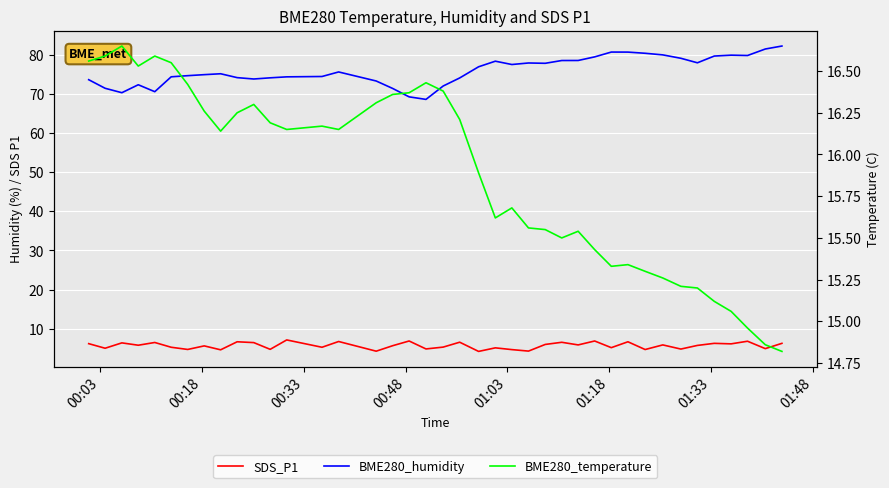

Which series has the widest spread of values?

BME280_humidity